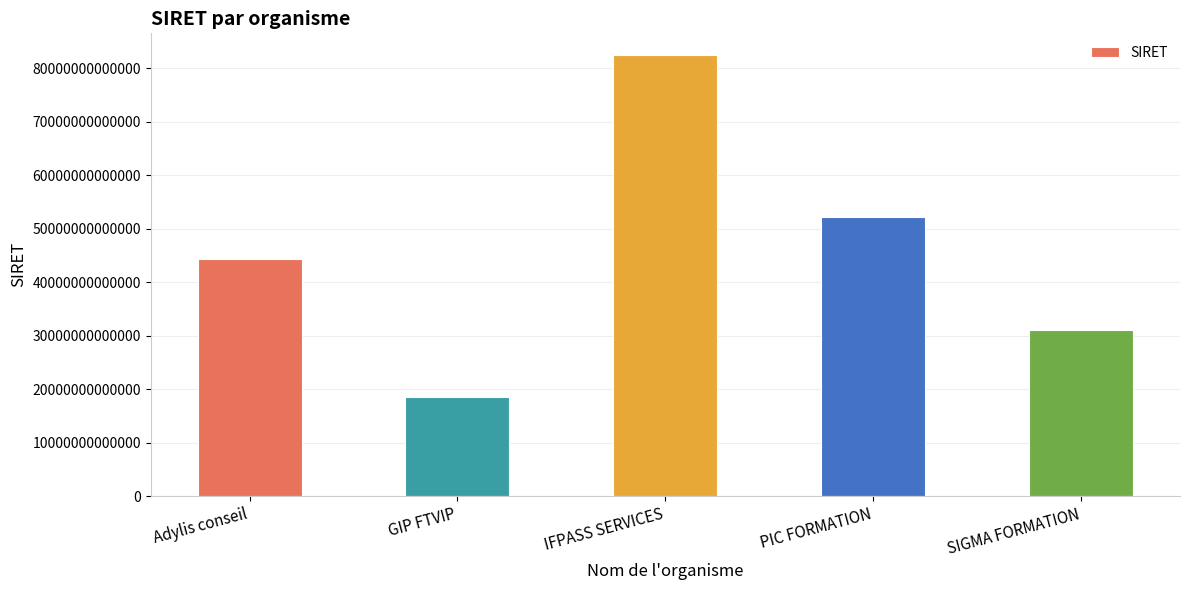

Which category has the lowest value across all series?

GIP FTVIP